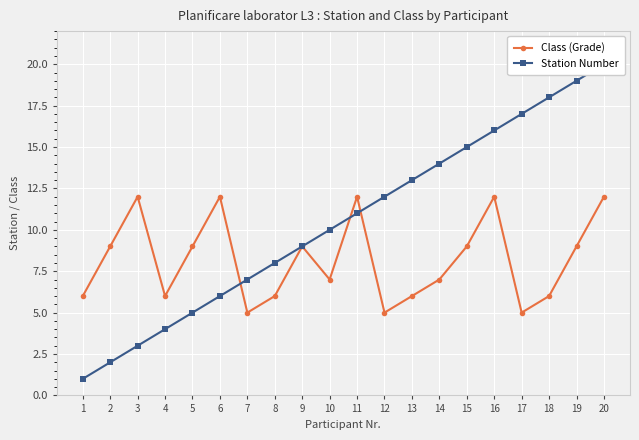

Between 16 and 17, which series saw the biggest shift?

Class (Grade)